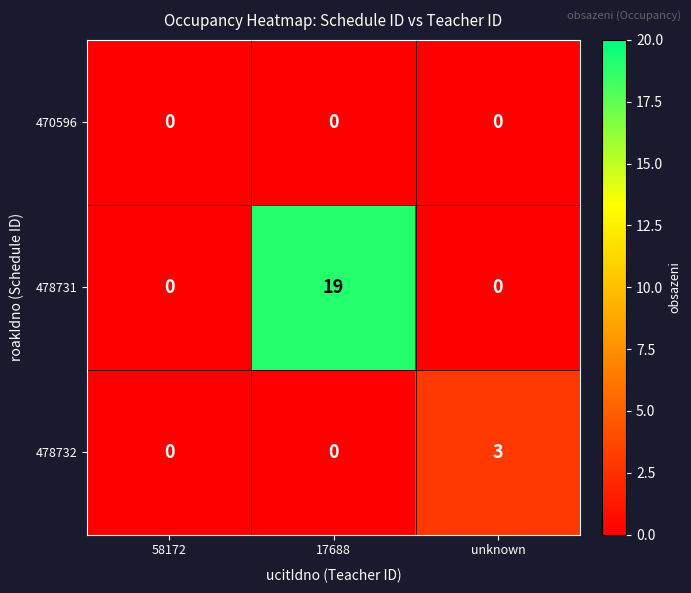

True or false: 470596 has a value of 0 at 58172.

True